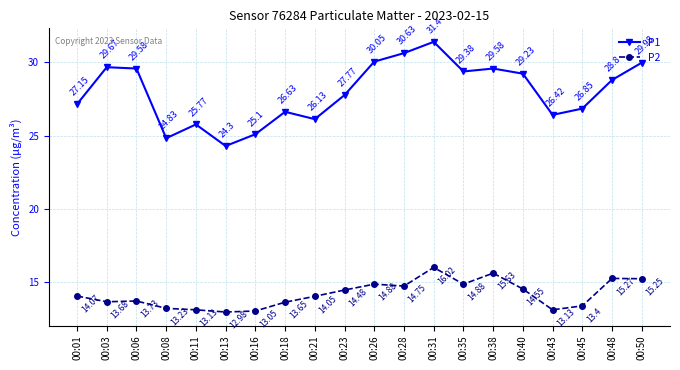

Which category has the lowest value across all series?

00:13